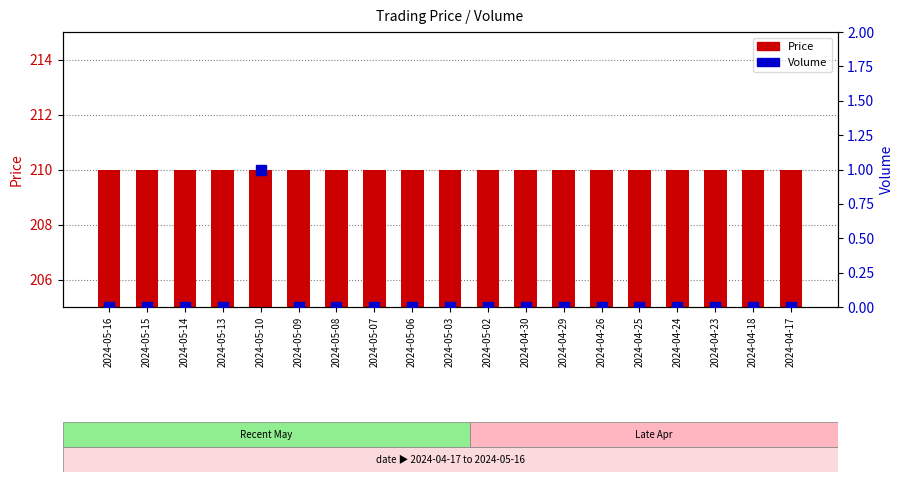

Reading left to right, extract all data points from this chart.

Price: 2024-05-16=210	2024-05-15=210	2024-05-14=210	2024-05-13=210	2024-05-10=210	2024-05-09=210	2024-05-08=210	2024-05-07=210	2024-05-06=210	2024-05-03=210	2024-05-02=210	2024-04-30=210	2024-04-29=210	2024-04-26=210	2024-04-25=210	2024-04-24=210	2024-04-23=210	2024-04-18=210	2024-04-17=210
Volume: 2024-05-16=0	2024-05-15=0	2024-05-14=0	2024-05-13=0	2024-05-10=1	2024-05-09=0	2024-05-08=0	2024-05-07=0	2024-05-06=0	2024-05-03=0	2024-05-02=0	2024-04-30=0	2024-04-29=0	2024-04-26=0	2024-04-25=0	2024-04-24=0	2024-04-23=0	2024-04-18=0	2024-04-17=0